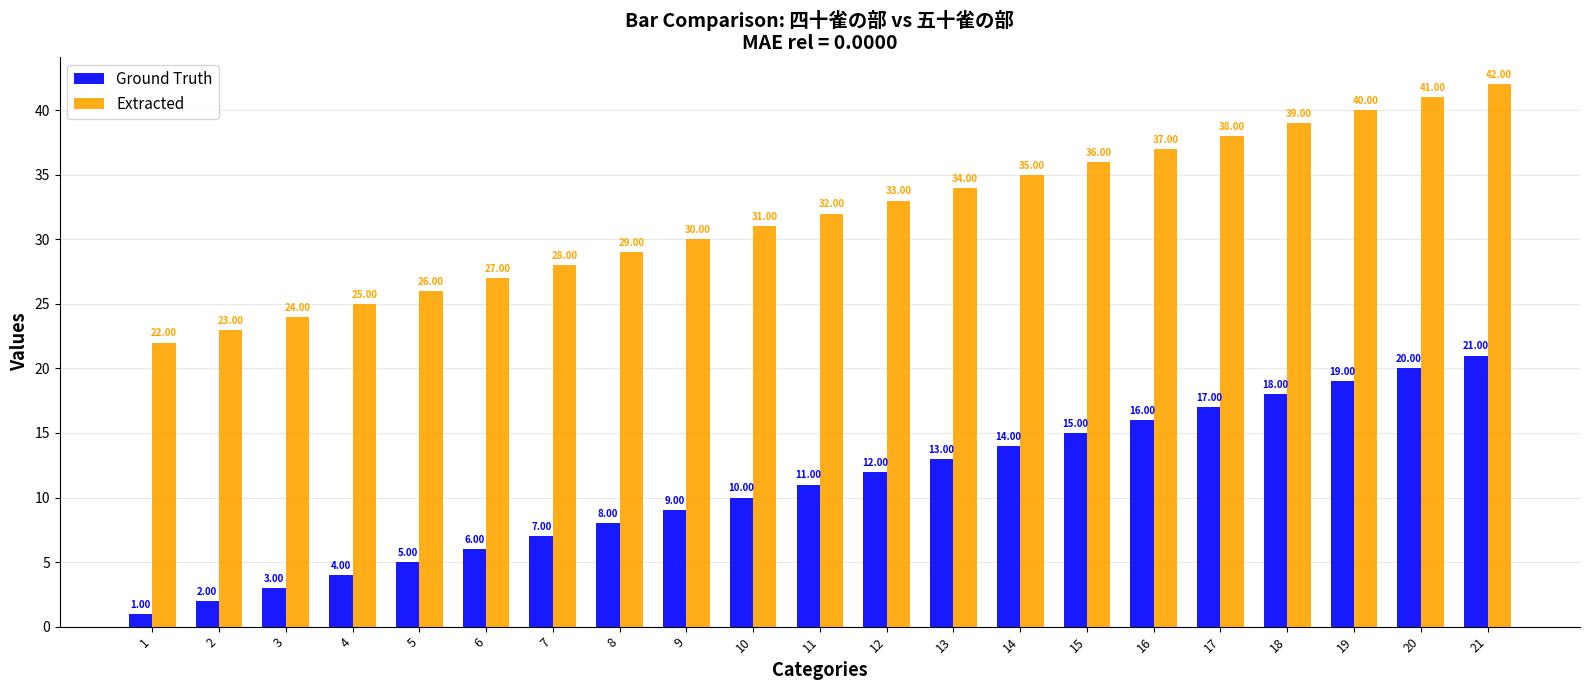

What is the difference between the second highest and second lowest values in the Extracted series?

18